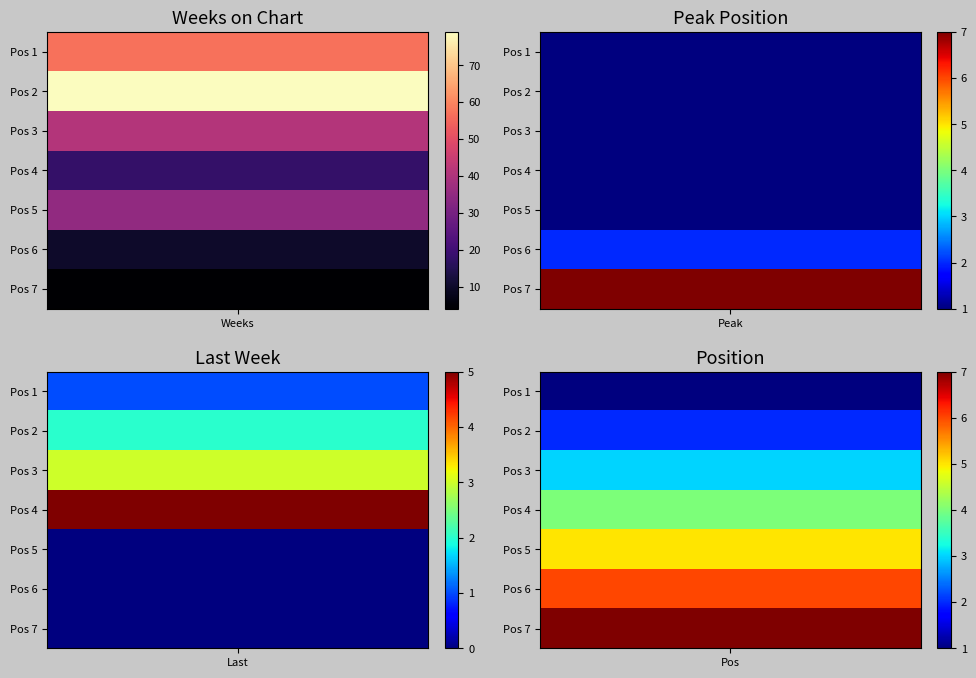

What is the difference between the maximum and second lowest values in the 1 series?

69